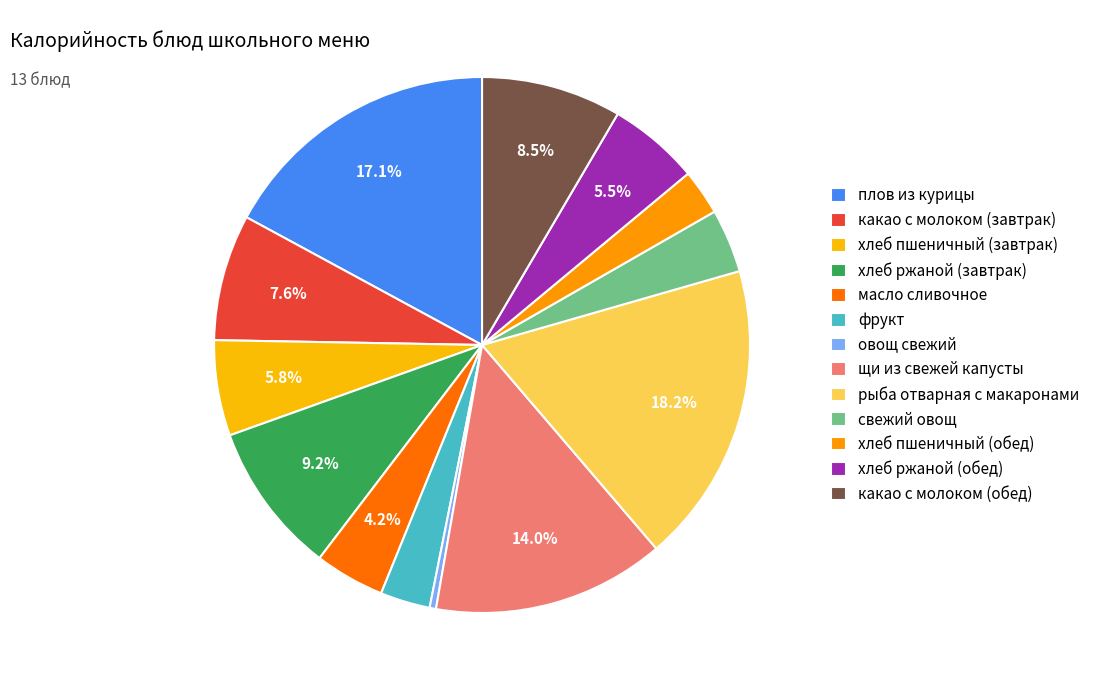

Is there any slice that represents more than half of the pie?

No